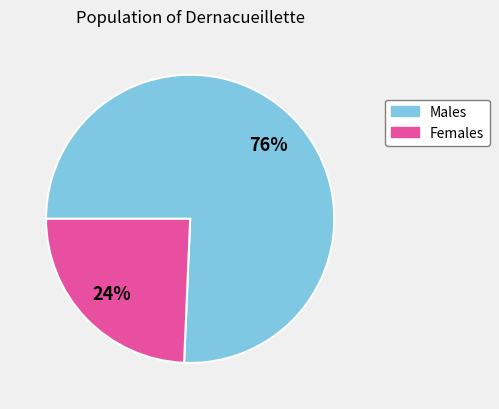

Combined, do Females and Males account for over 50%?

Yes